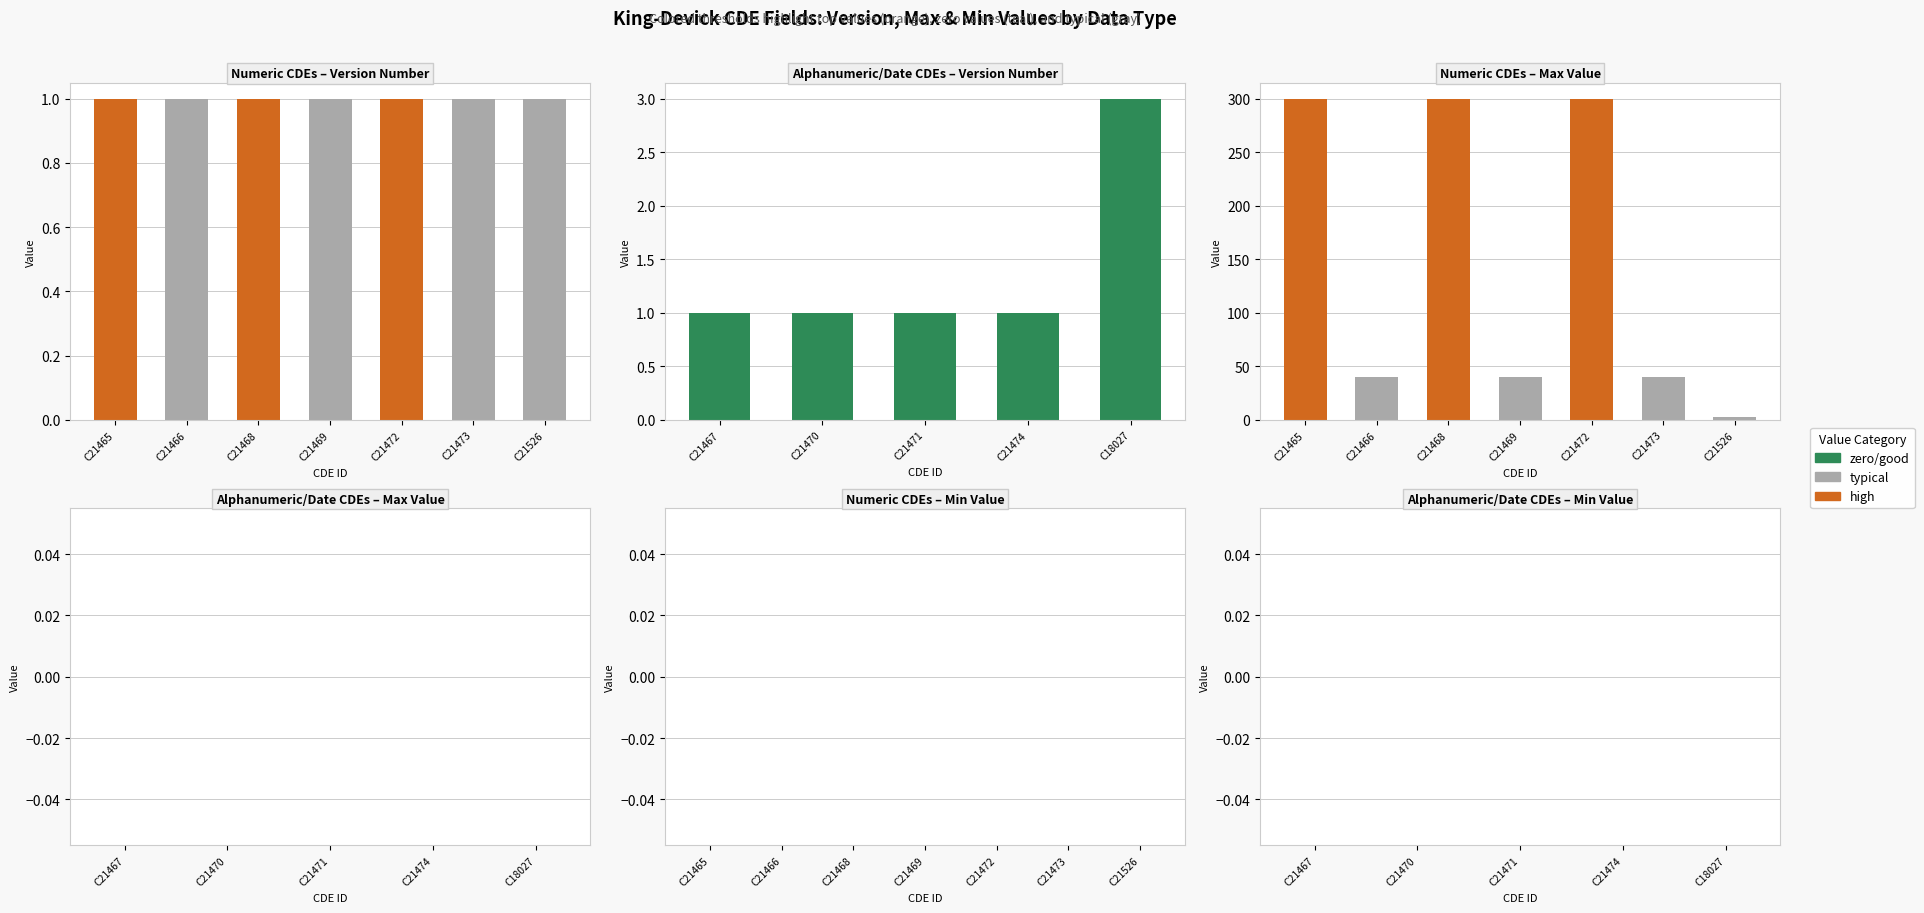

How many data points in Max Value are above 40?

3